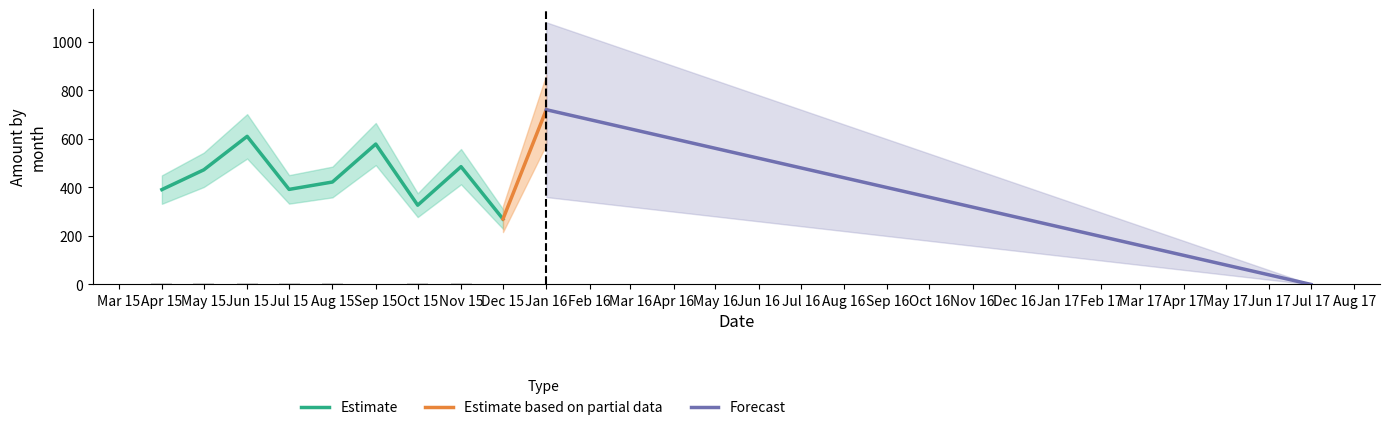

Are the bars horizontal?

No